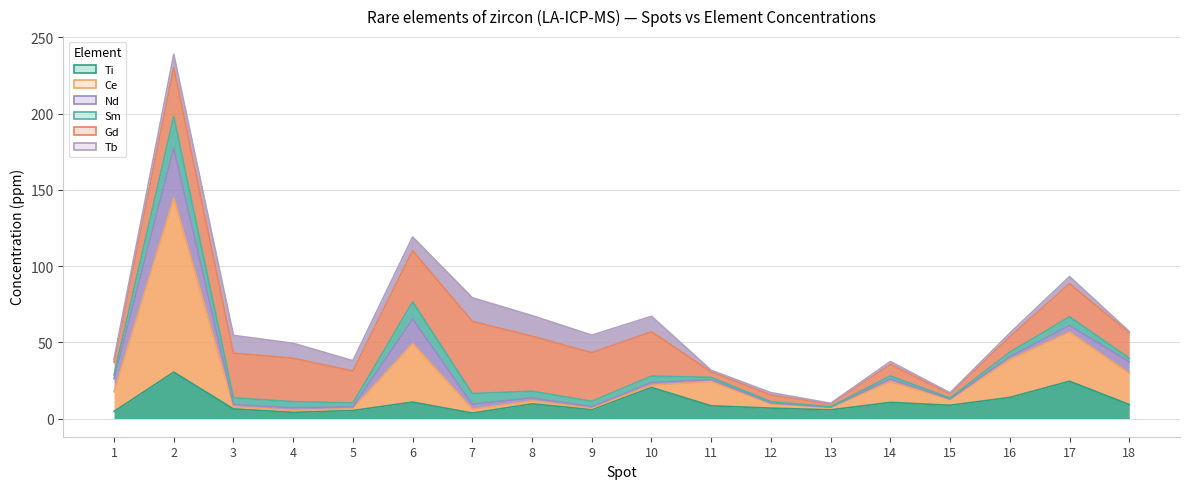

True or false: Ce and Ti intersect in this chart.

False